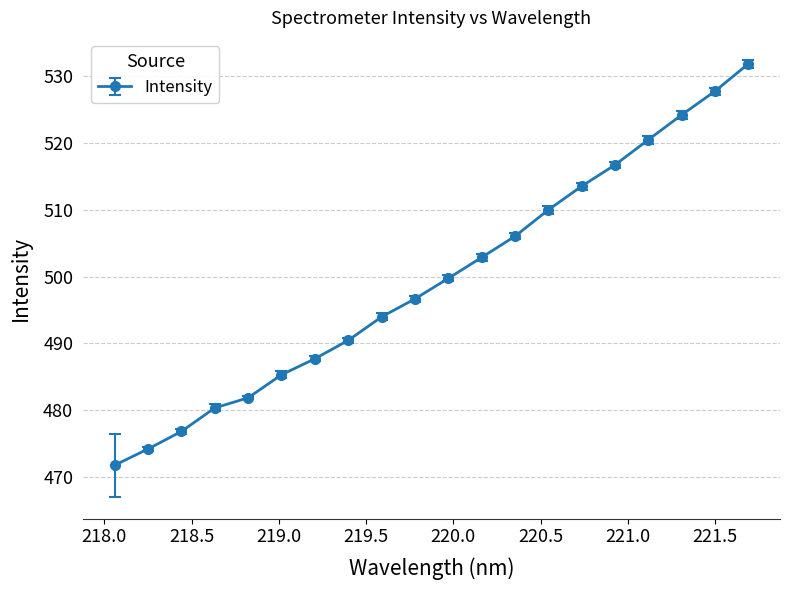

What is the value of the 18th point from the left?

524.2